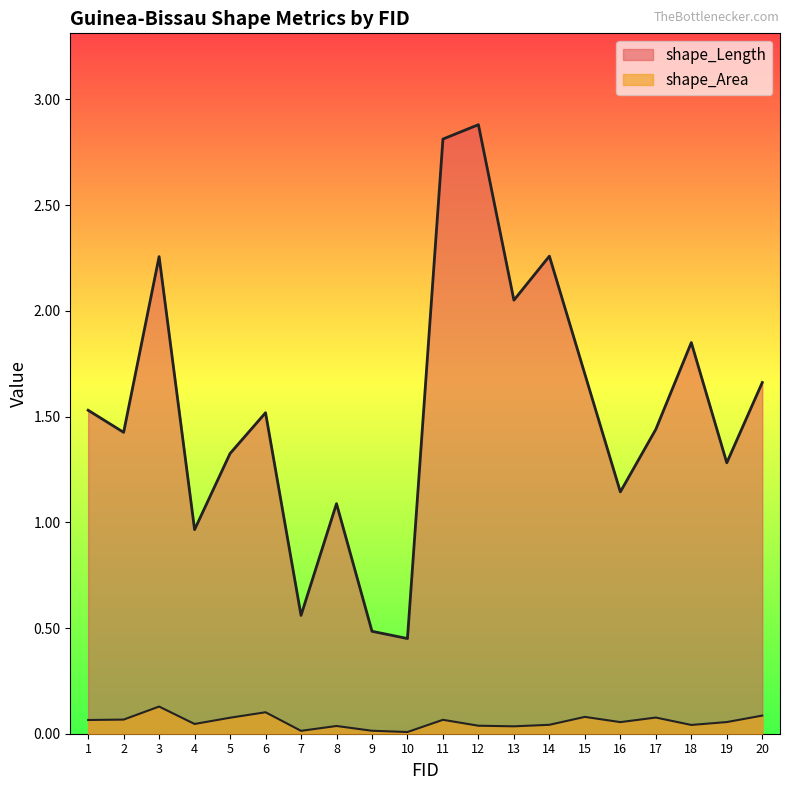

At how many categories does at least one series exceed 0?

20